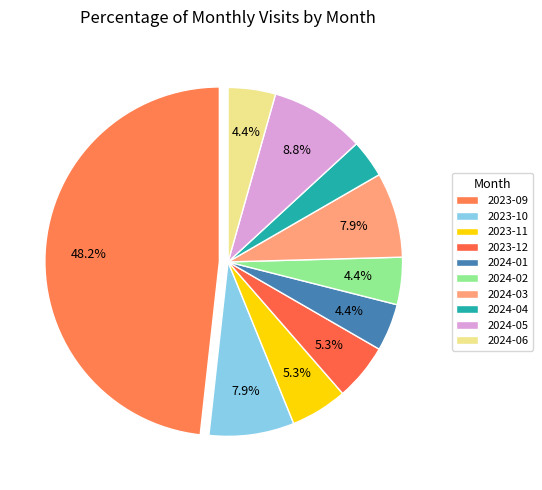

What portion of the pie excludes 2024-04?

96.5%